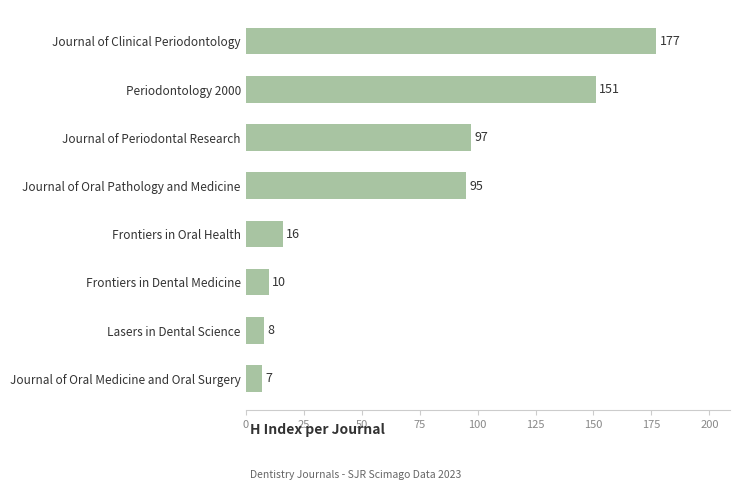

What is the approximate value at Journal of Oral Pathology and Medicine, to the nearest 5?

95